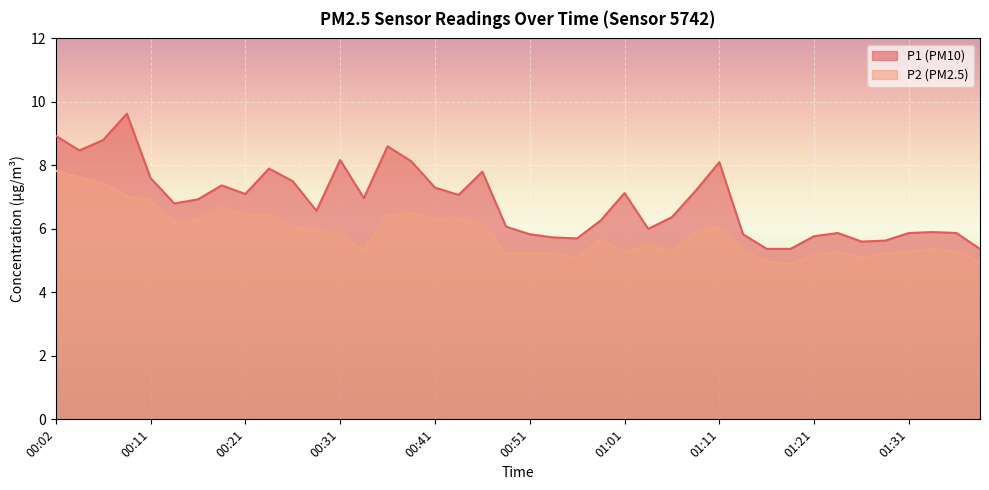

What is the difference between the P1 values at 01:38 and 01:21?

0.4